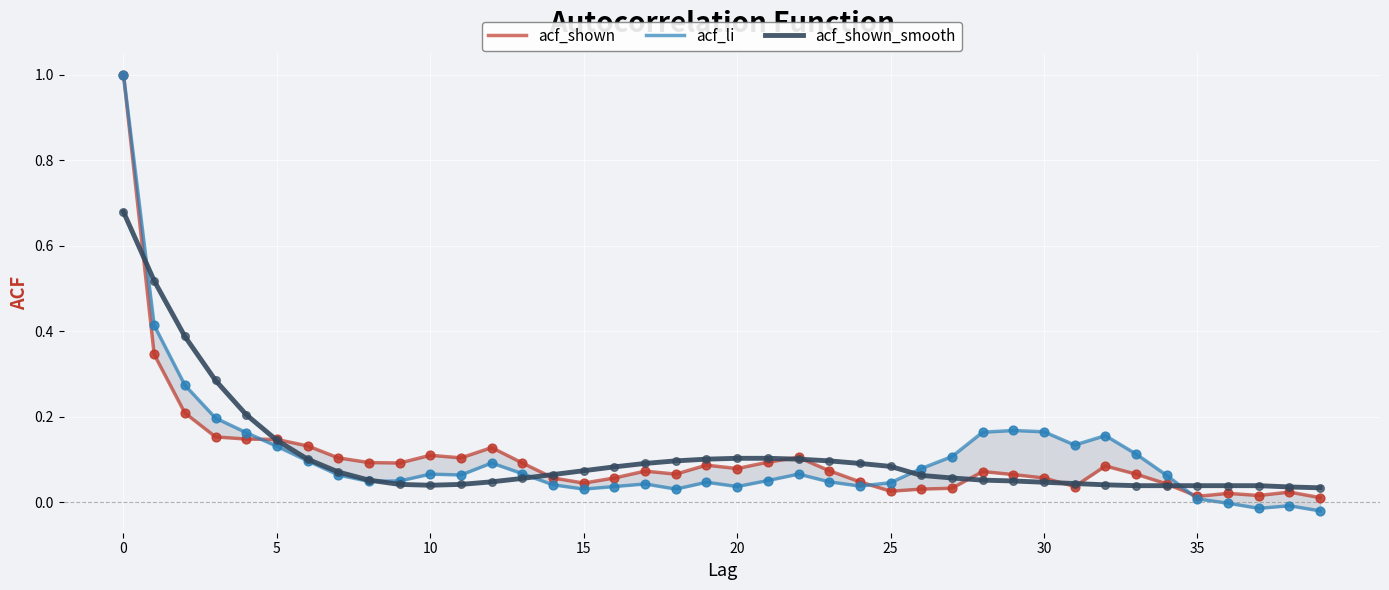

Which series has the largest total across all categories?

acf_shown_smooth